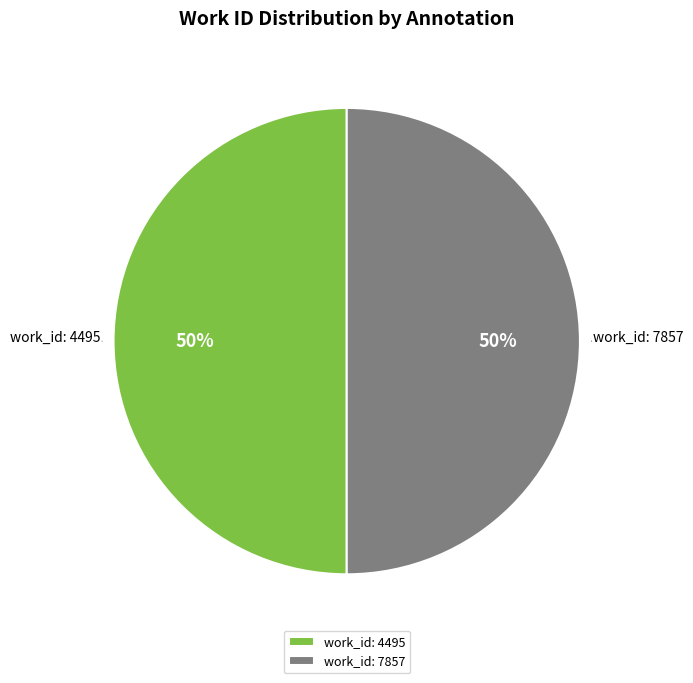

Do work_id: 7857 and work_id: 4495 together represent more than half of the pie?

Yes